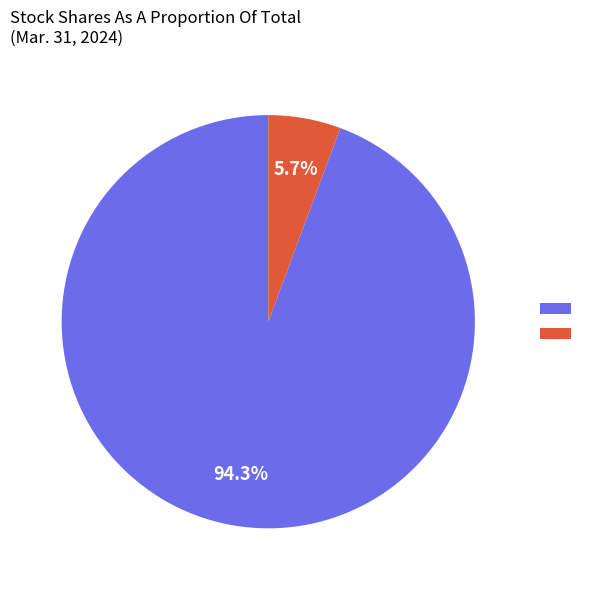

Is there a majority slice in this chart?

Yes